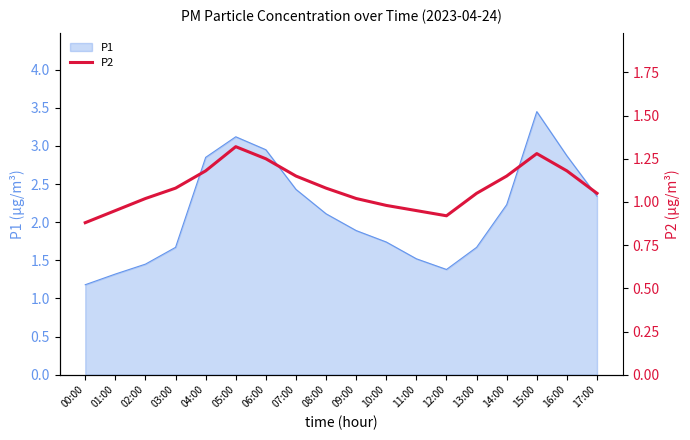

Where is the first local minimum?

12:00